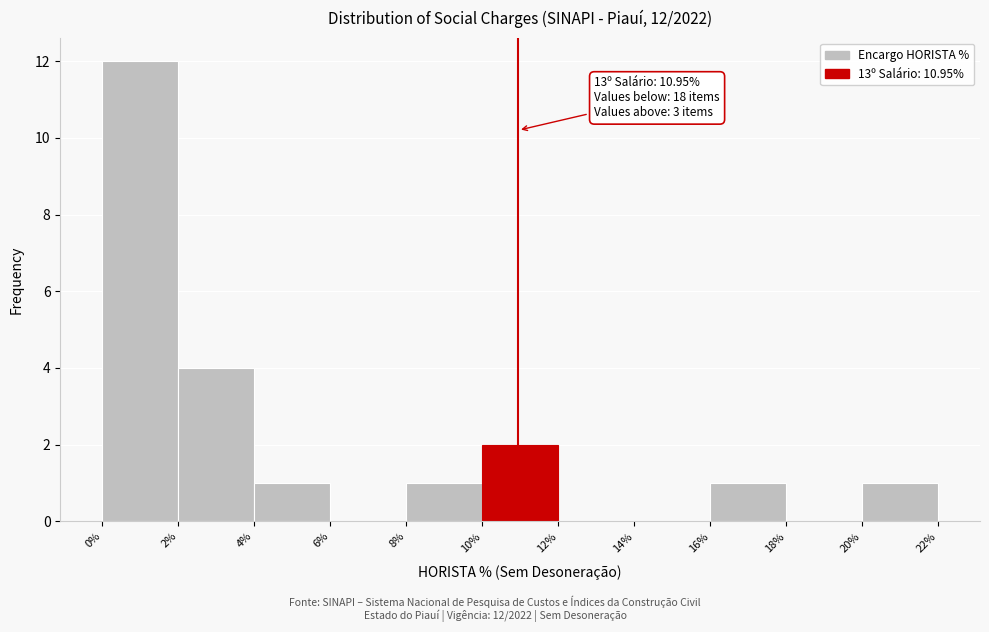

Over which range of the x-axis is the bar tallest?

0% to 2%